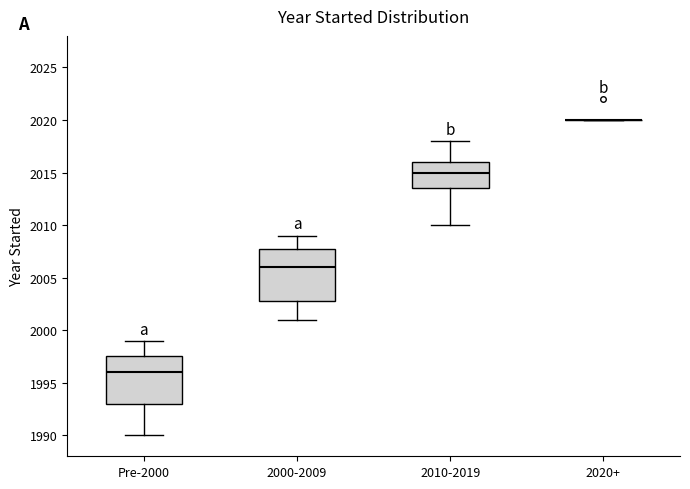

Comparing the boxes themselves (not the whiskers), which one is the tallest?

2000-2009